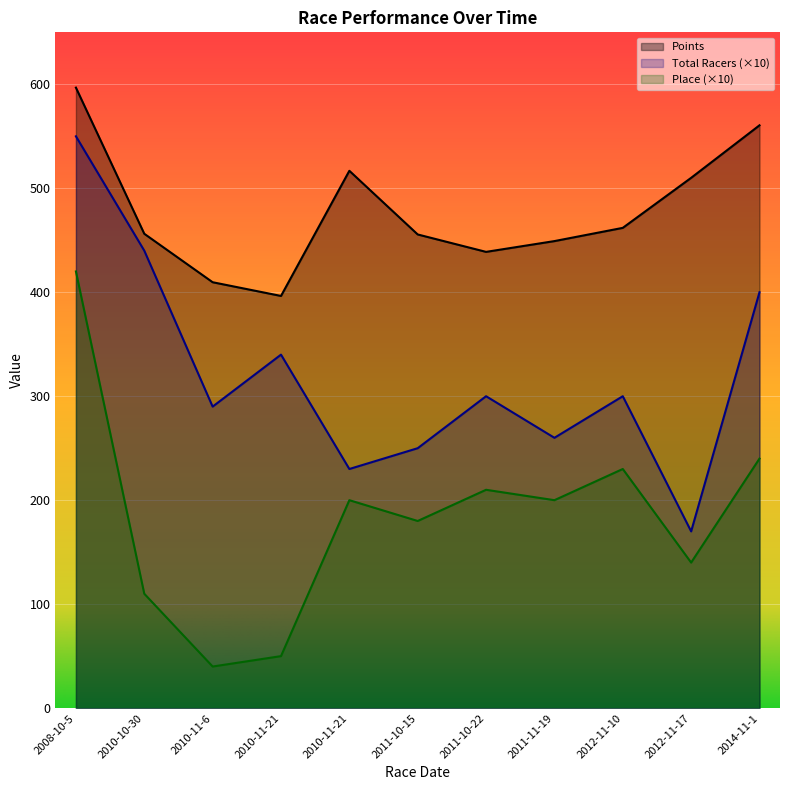

What is the spread (max minus min) of values at 2011-11-19?

249.2